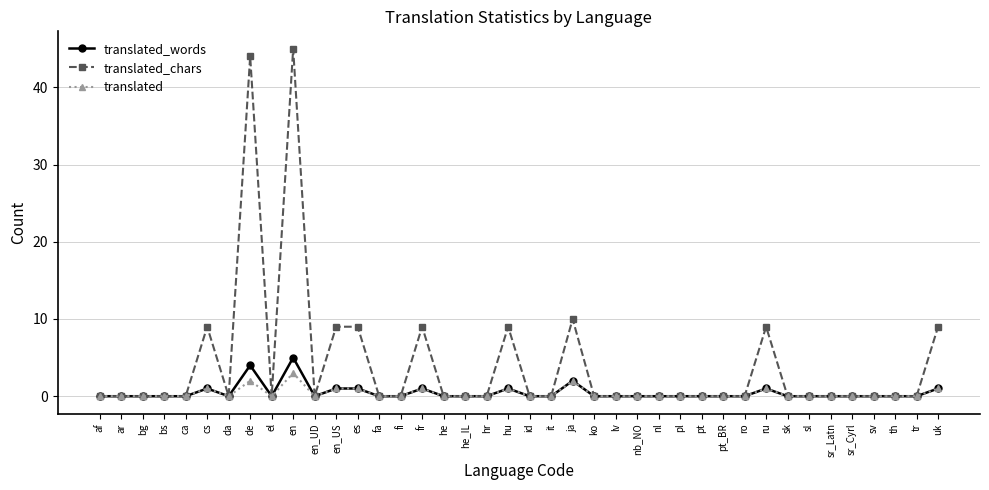

Which series has the widest spread of values?

translated_chars